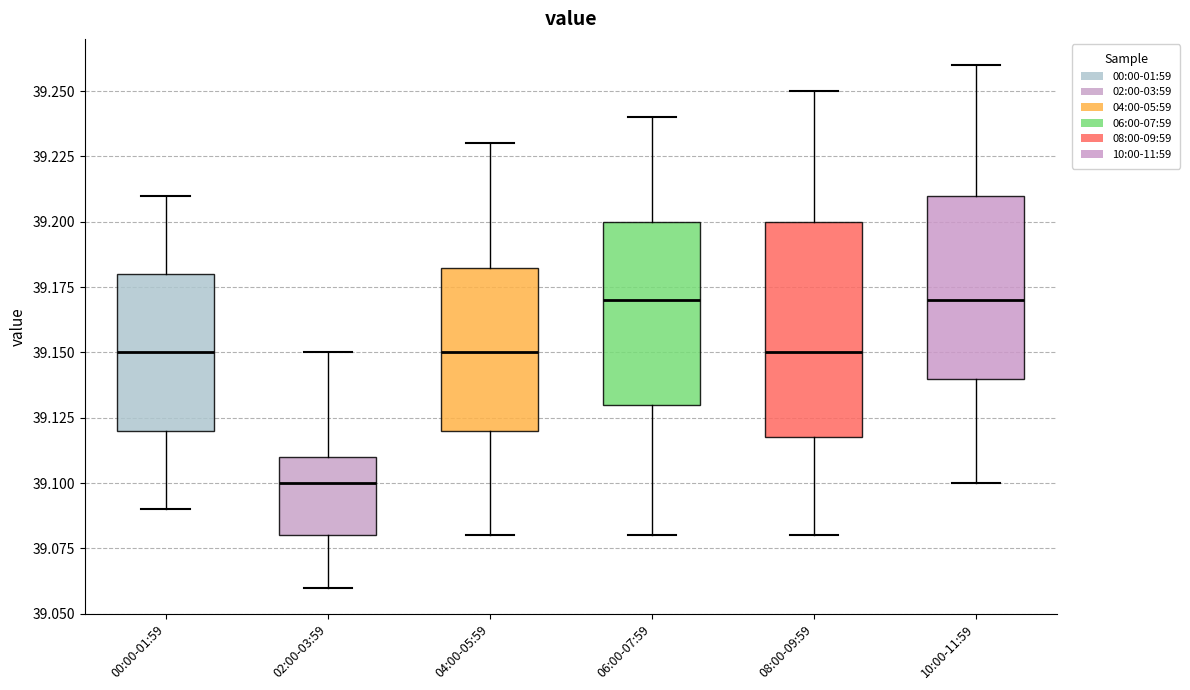

Reading left to right, read every box against the y-axis: the position of its median line, the range the box covers, and the ends of its whiskers. The values are not printed on the chart, so give them approximately, as read against the axis.

00:00-01:59: median 39.150, box 39.120 to 39.180, whiskers 39.090 to 39.210
02:00-03:59: median 39.100, box 39.080 to 39.110, whiskers 39.060 to 39.150
04:00-05:59: median 39.150, box 39.120 to 39.185, whiskers 39.080 to 39.230
06:00-07:59: median 39.170, box 39.130 to 39.200, whiskers 39.080 to 39.240
08:00-09:59: median 39.150, box 39.120 to 39.200, whiskers 39.080 to 39.250
10:00-11:59: median 39.170, box 39.140 to 39.210, whiskers 39.100 to 39.260